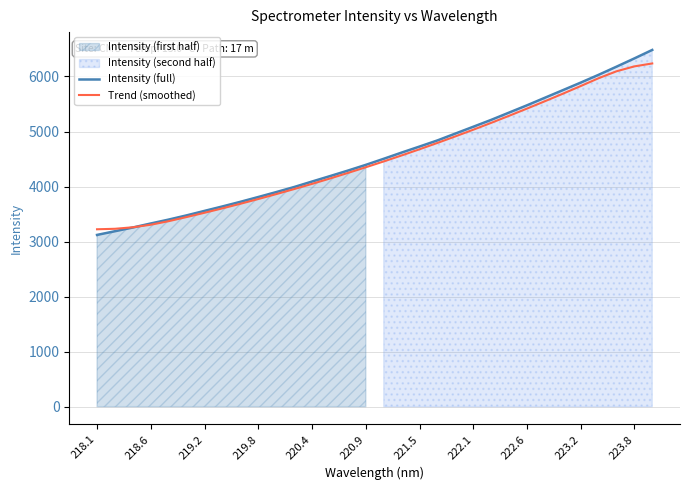

Is it true that Trend (smoothed) equals 9606.6 at 222.6?

False